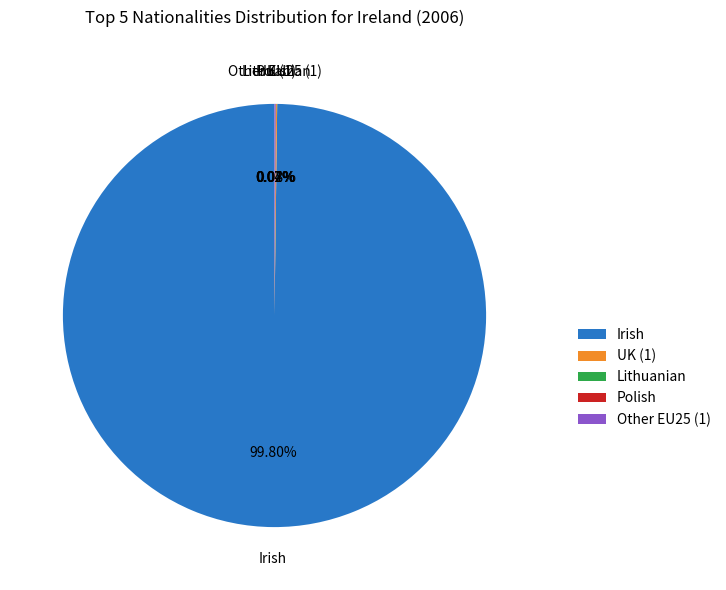

What is the majority slice?

Irish